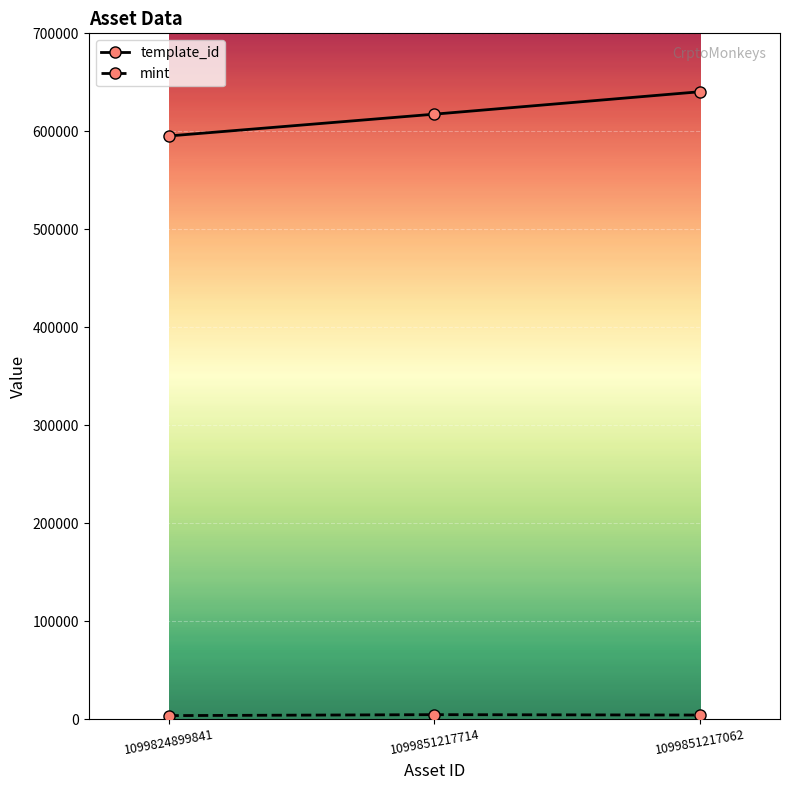

Which series has the largest total across all categories?

template_id